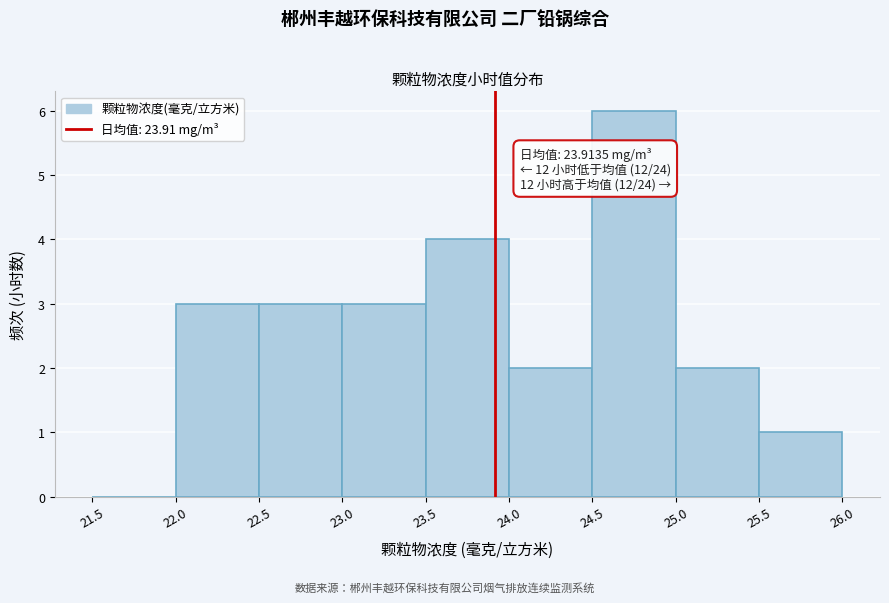

Over which range of the x-axis is the bar tallest?

24.5 to 25.0